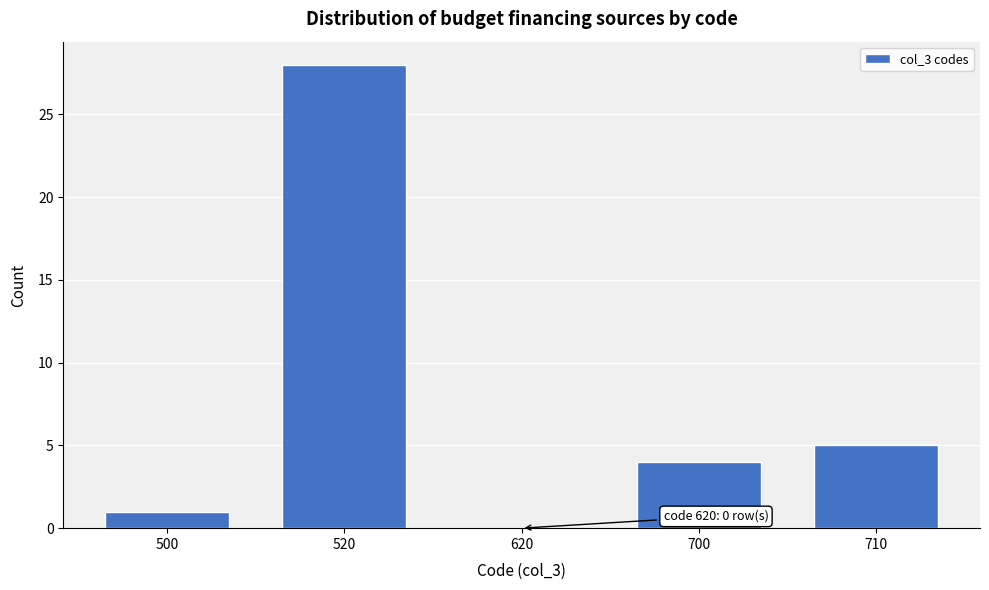

Reading left to right, what are all the values shown in this chart?

500=1	520=28	620=0	700=4	710=5